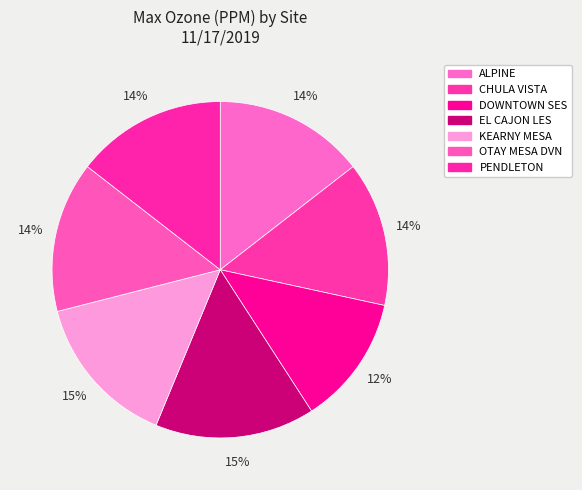

To the nearest percent, what is the difference between the largest and smallest slice percentages?

3%